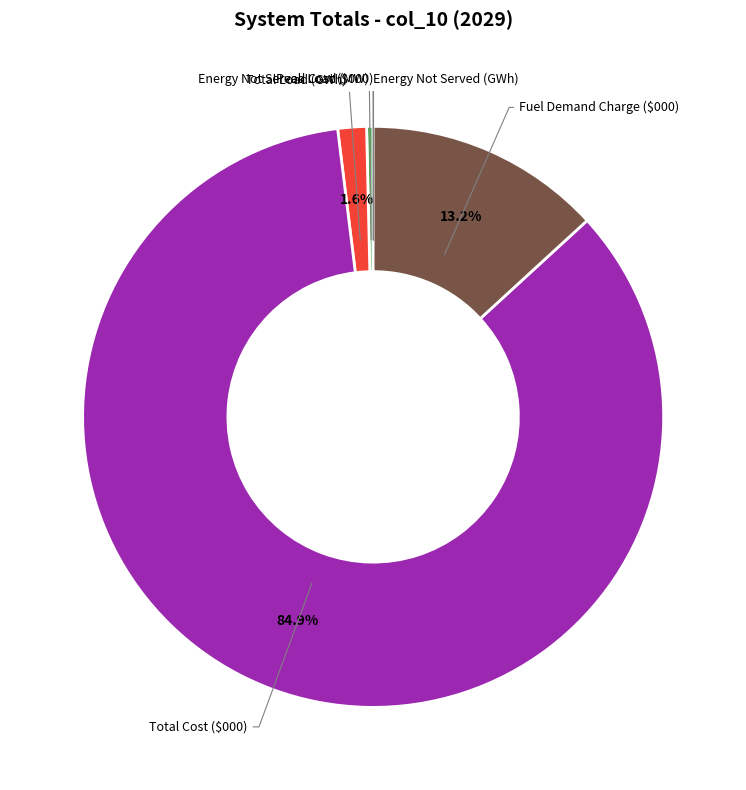

Do Fuel Demand Charge ($000) and Total Load (GWh) together represent more than half of the pie?

No